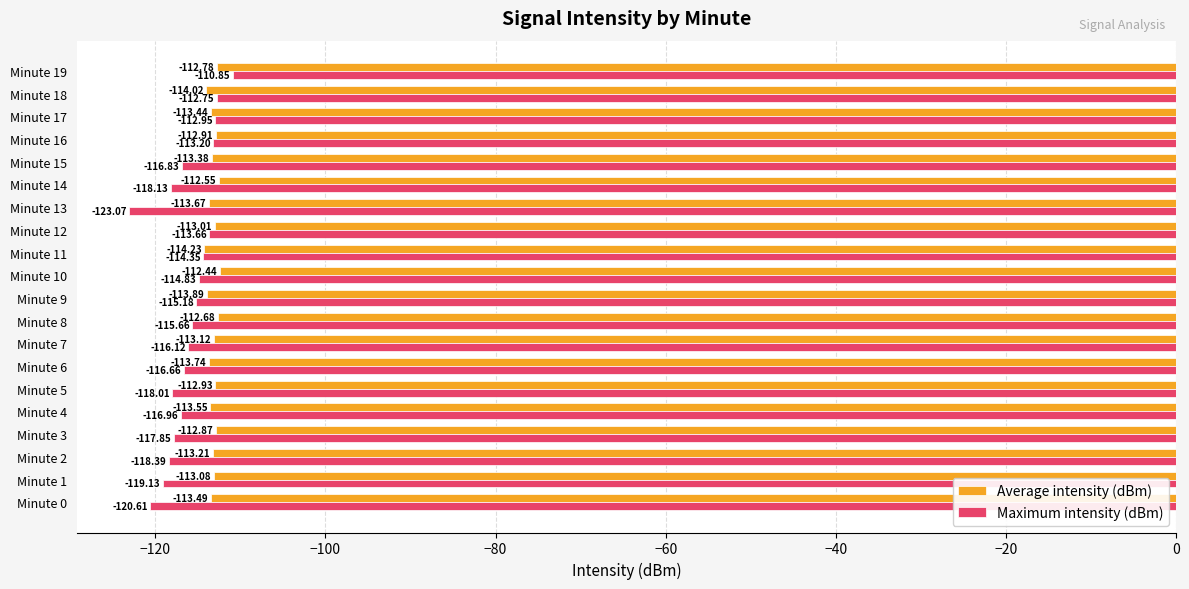

What is the sum of all Maximum intensity (dBm) values?

-2325.2